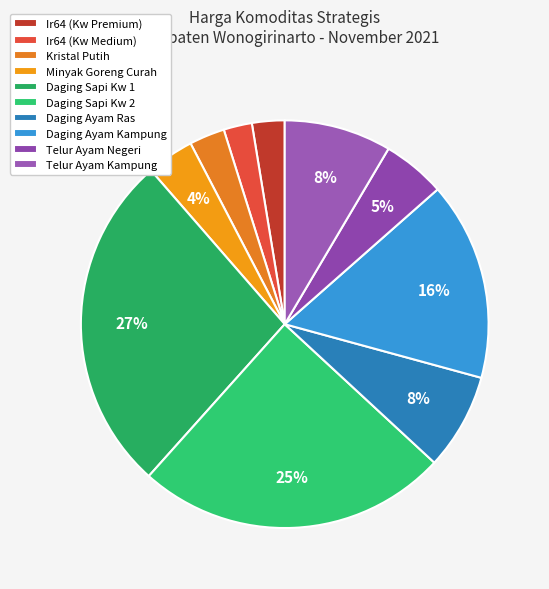

How many segments does this pie chart have?

10